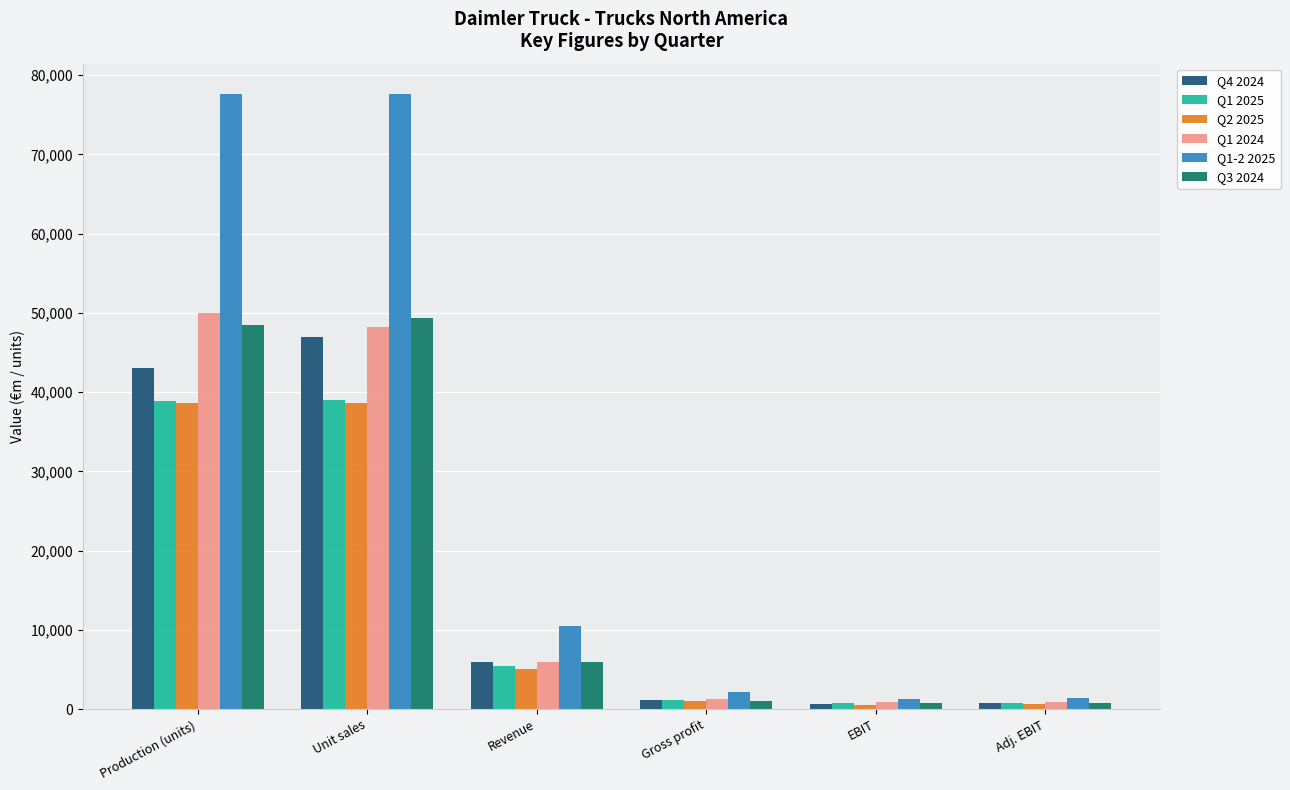

Is the value of Q1-2 2025 at Production (units) greater than the value of Q1 2024 at Gross profit?

Yes